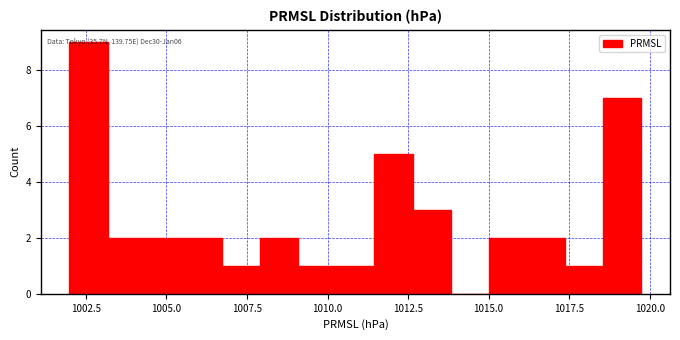

Read against the x-axis, roughly where is the centre of the tallest bar?

1002.5